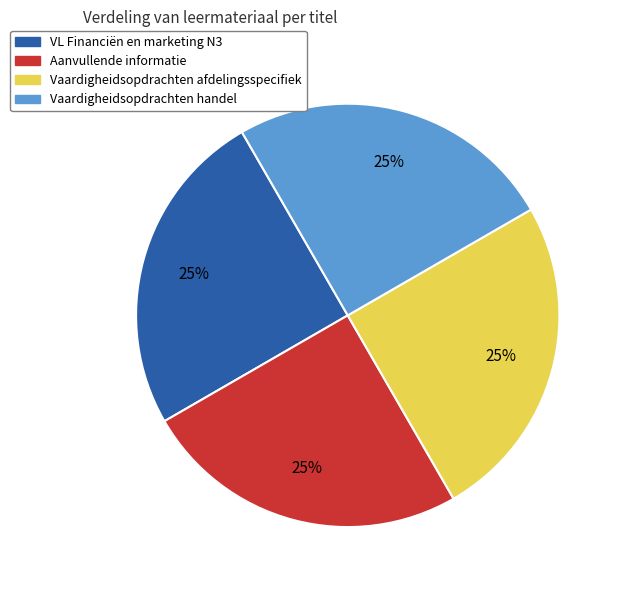

The Vaardigheidsopdrachten handel slice represents 25% of the pie. True or false?

True